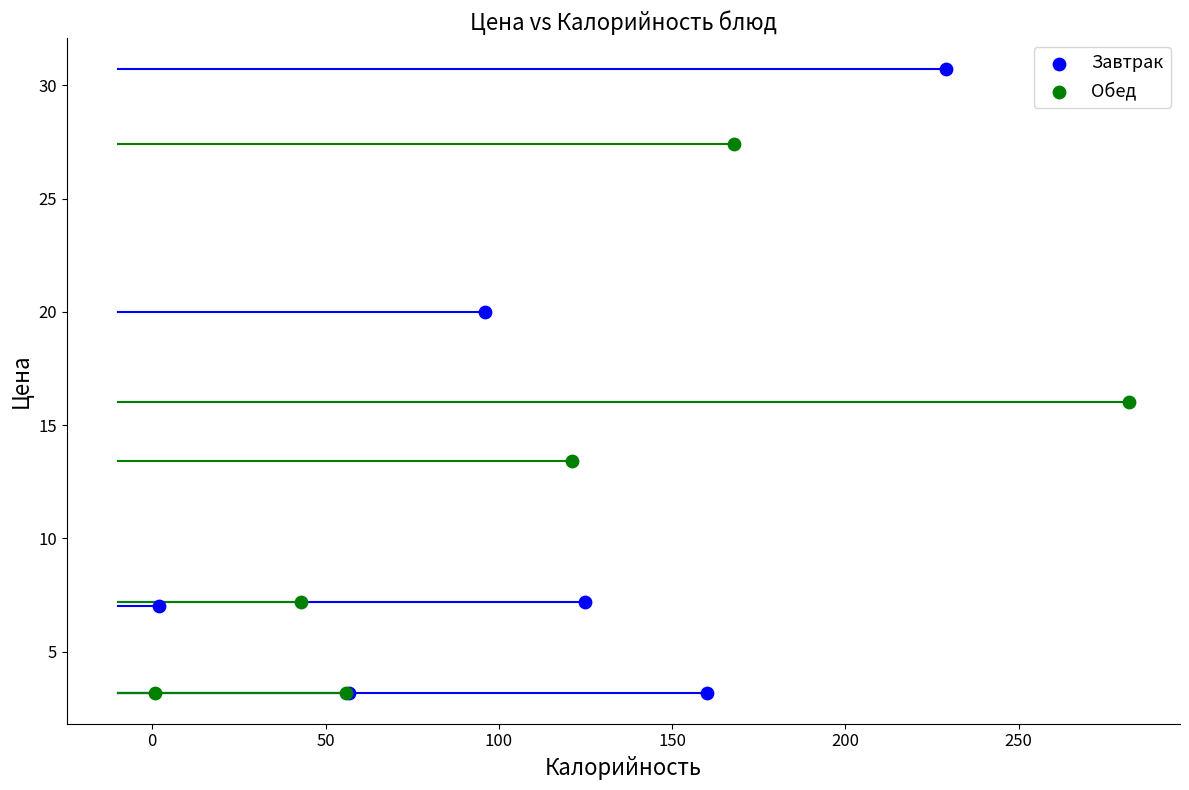

Which series reaches the maximum Y coordinate?

Завтрак